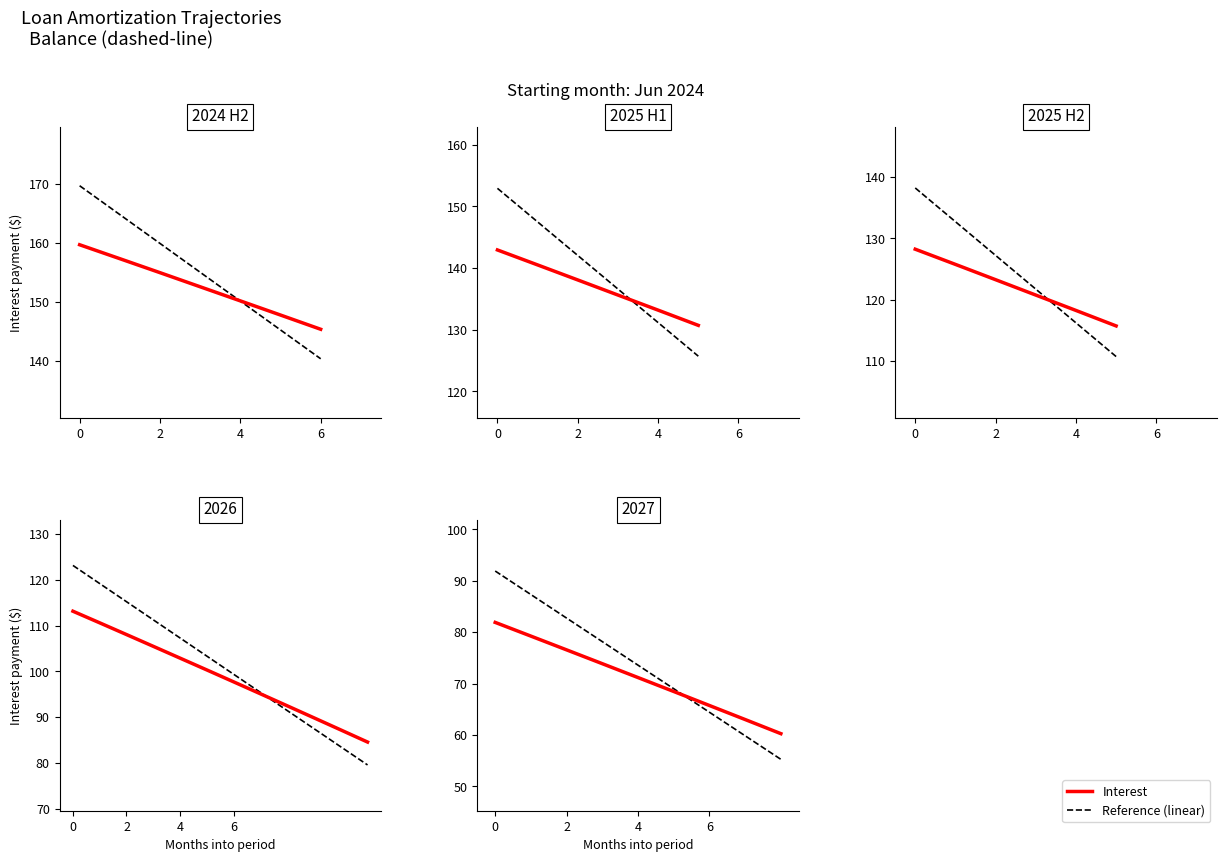

What is the difference between the second highest and minimum values?

19.0